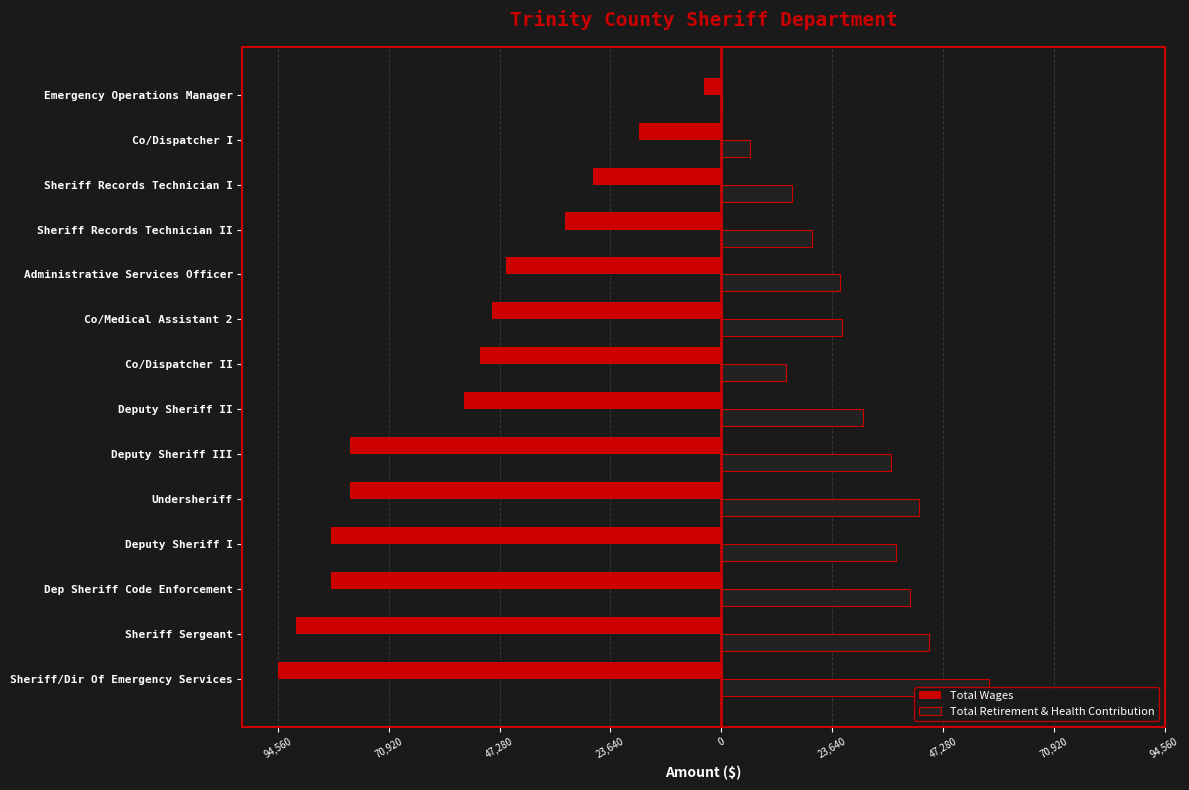

Does the chart contain any negative values?

Yes